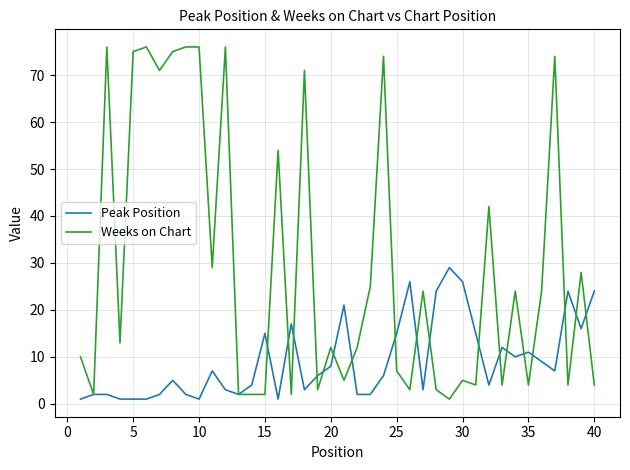

What is the maximum value shown in the chart?

76